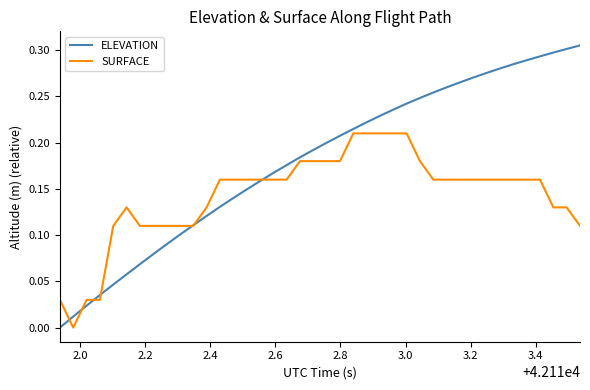

Which series has the largest total across all categories?

ELEVATION